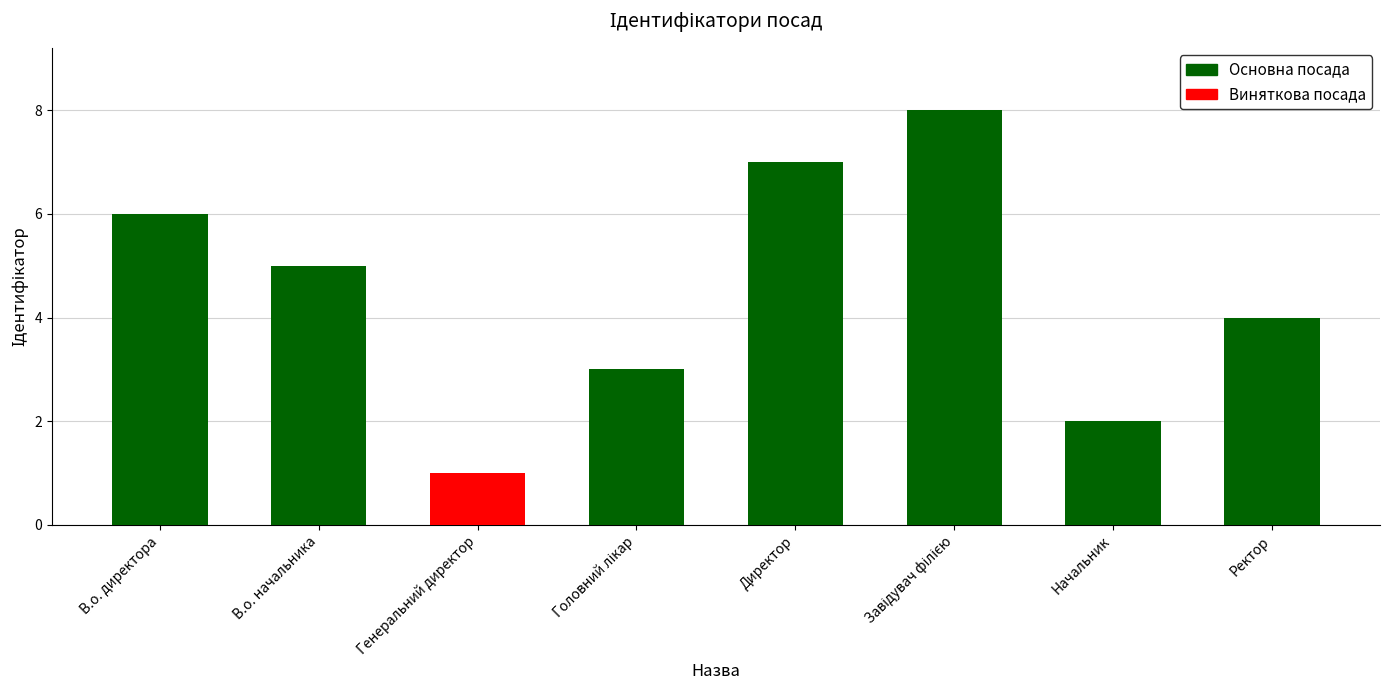

What is the label of the 2nd bar from the left?

В.о. начальника